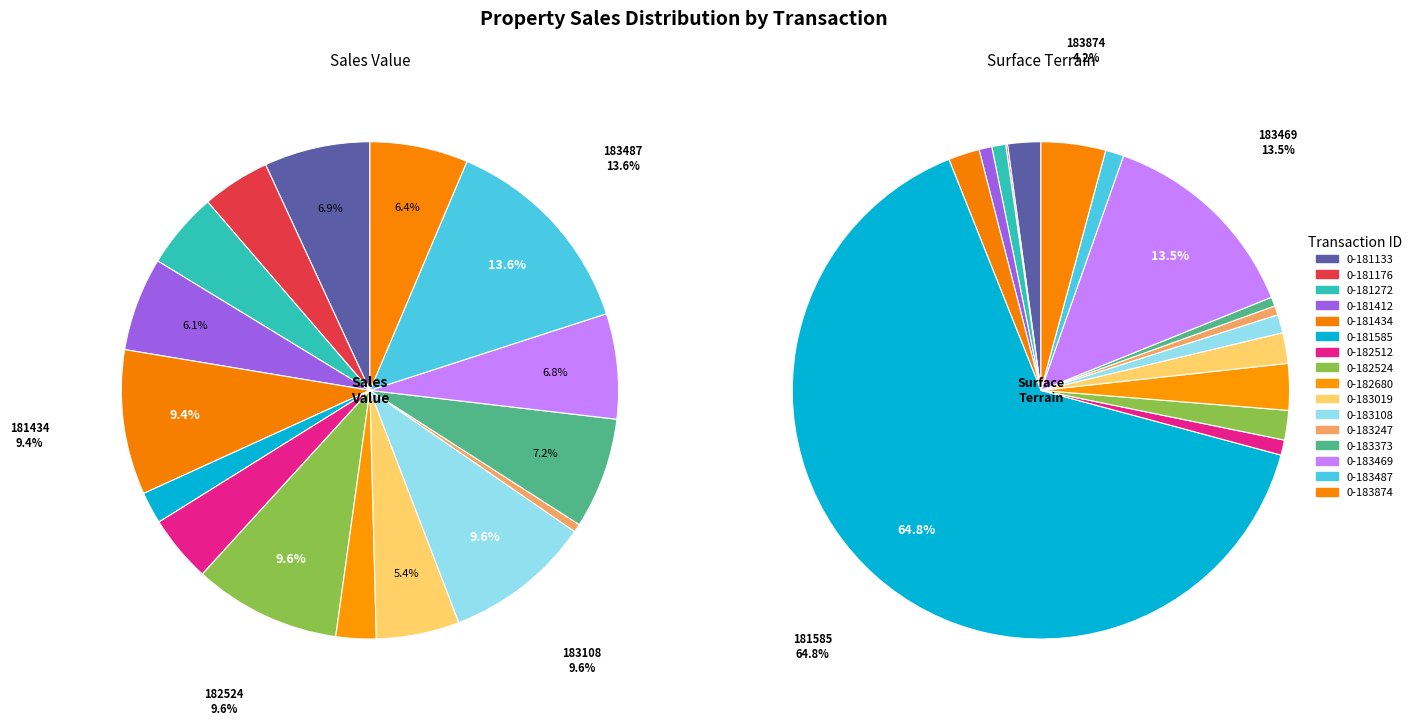

What is the change in value from 2020-182524 to 2020-183247?

-311500